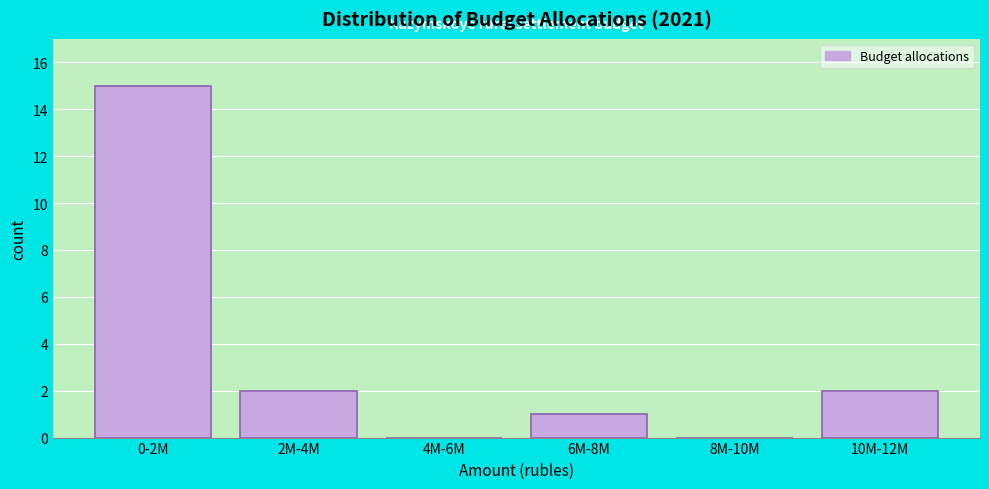

Reading left to right, extract all data points from this chart.

0-2M=15	2M-4M=2	4M-6M=0	6M-8M=1	8M-10M=0	10M-12M=2